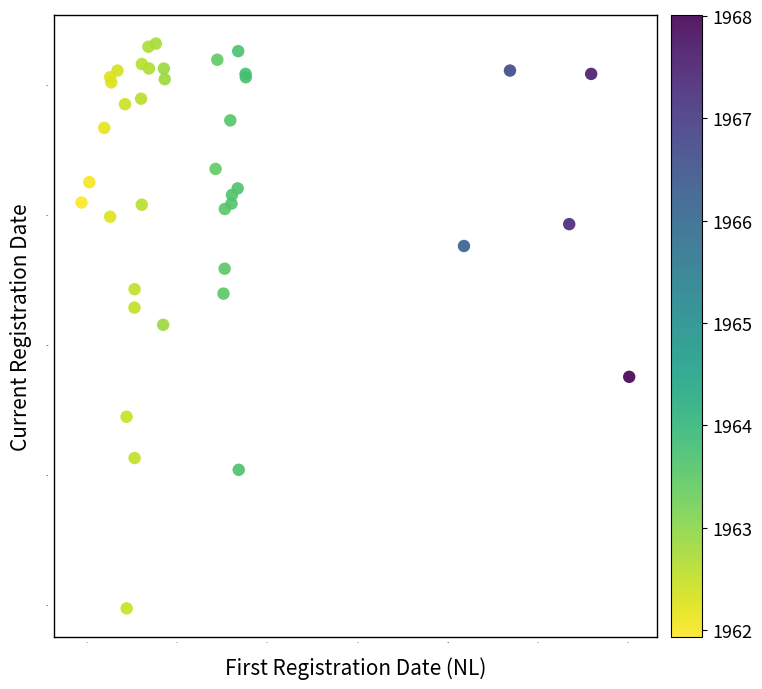

What Y value in the scatter plot is closest to 2001?

2001.5